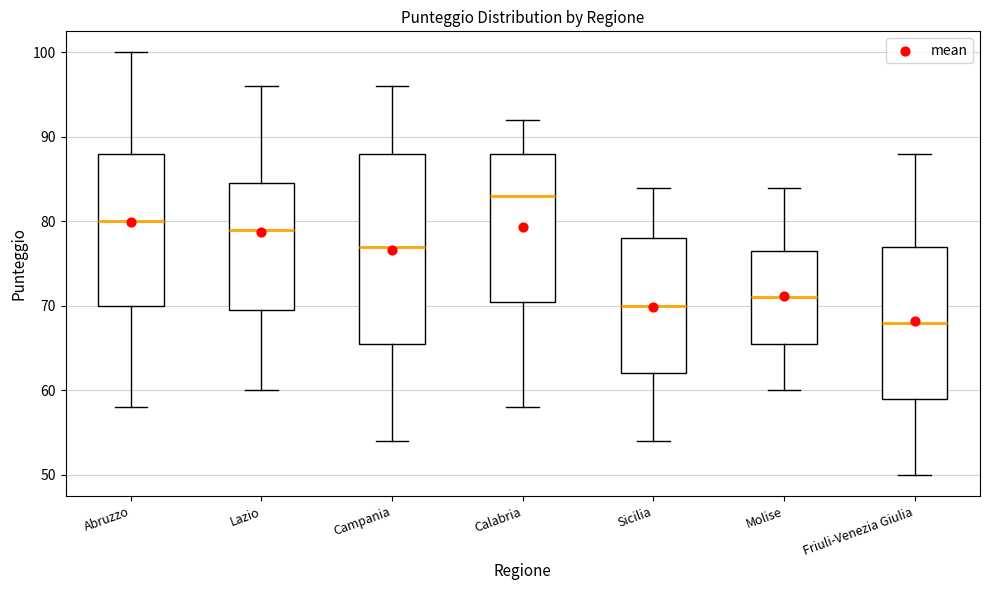

Reading left to right, read every box against the y-axis: the position of its median line, the range the box covers, and the ends of its whiskers. The values are not printed on the chart, so give them approximately, as read against the axis.

Abruzzo: median 80, box 70 to 88, whiskers 58 to 100
Lazio: median 79, box 70 to 85, whiskers 60 to 96
Campania: median 77, box 66 to 88, whiskers 54 to 96
Calabria: median 83, box 71 to 88, whiskers 58 to 92
Sicilia: median 70, box 62 to 78, whiskers 54 to 84
Molise: median 71, box 66 to 77, whiskers 60 to 84
Friuli-Venezia Giulia: median 68, box 59 to 77, whiskers 50 to 88